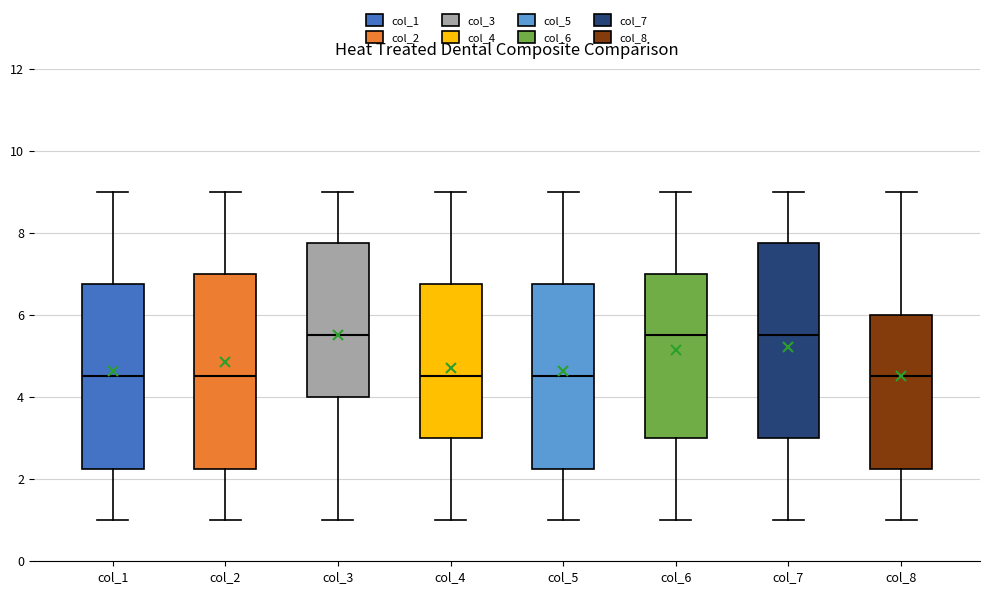

Reading left to right, read every box against the y-axis: the position of its median line, the range the box covers, and the ends of its whiskers. The values are not printed on the chart, so give them approximately, as read against the axis.

col_1: median 4.6, box 2.2 to 6.8, whiskers 1.0 to 9.0
col_2: median 4.6, box 2.2 to 7.0, whiskers 1.0 to 9.0
col_3: median 5.6, box 4.0 to 7.8, whiskers 1.0 to 9.0
col_4: median 4.6, box 3.0 to 6.8, whiskers 1.0 to 9.0
col_5: median 4.6, box 2.2 to 6.8, whiskers 1.0 to 9.0
col_6: median 5.6, box 3.0 to 7.0, whiskers 1.0 to 9.0
col_7: median 5.6, box 3.0 to 7.8, whiskers 1.0 to 9.0
col_8: median 4.6, box 2.2 to 6.0, whiskers 1.0 to 9.0